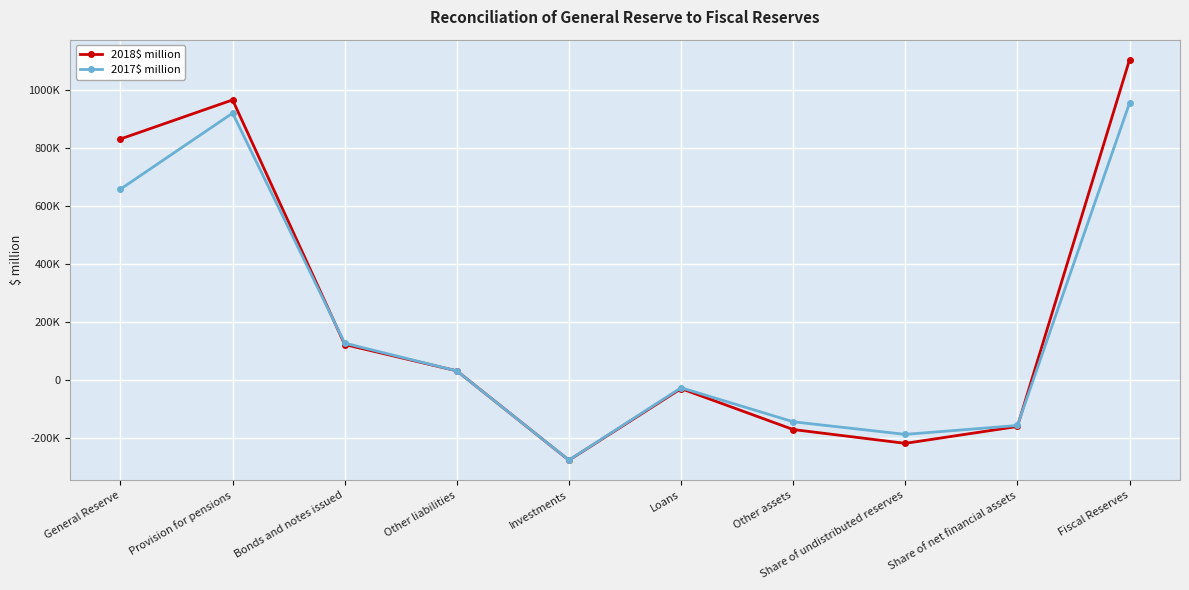

Where does the 2017$ million series first go above 32522?

General Reserve